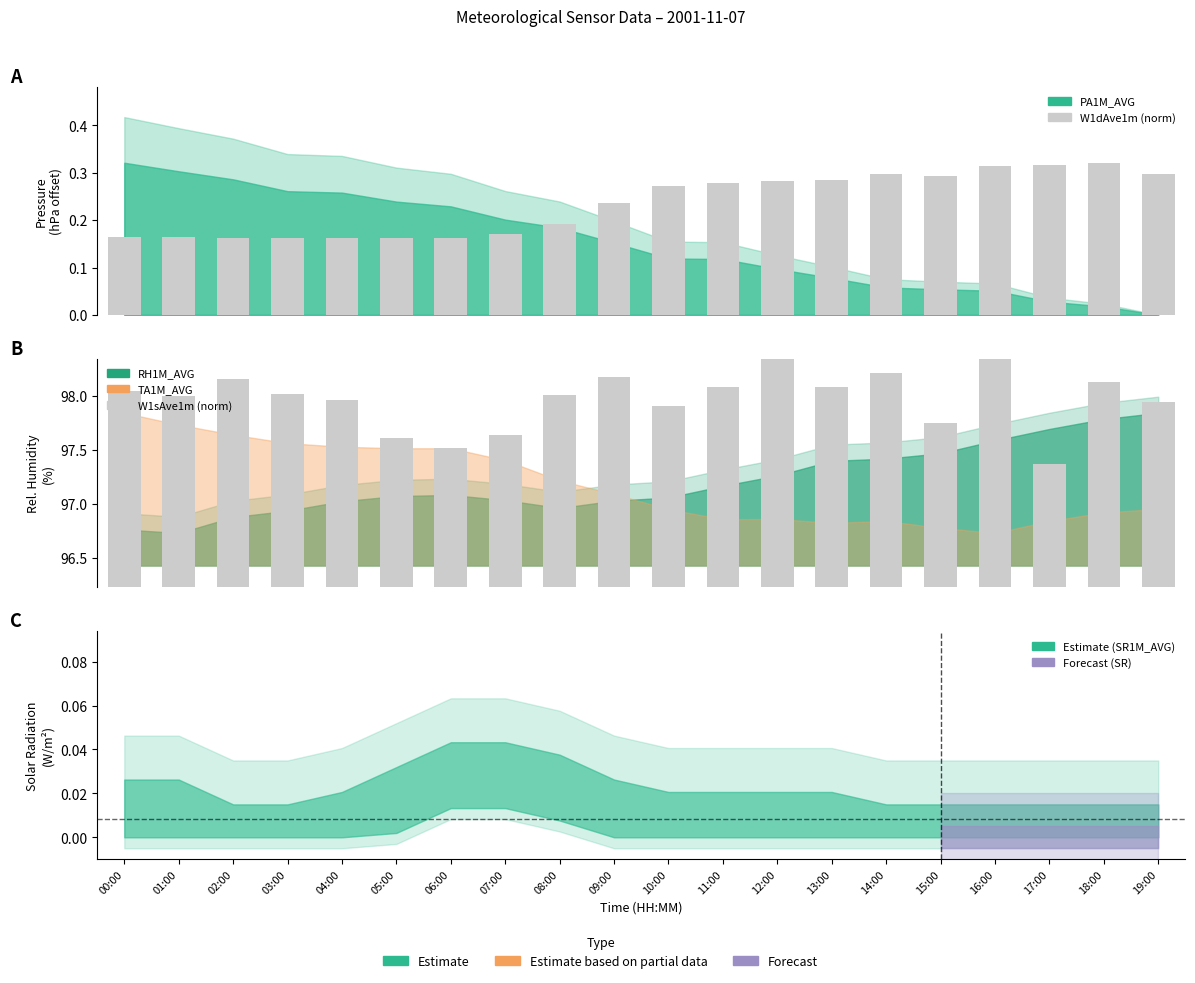

Does the chart contain stacked bars?

No